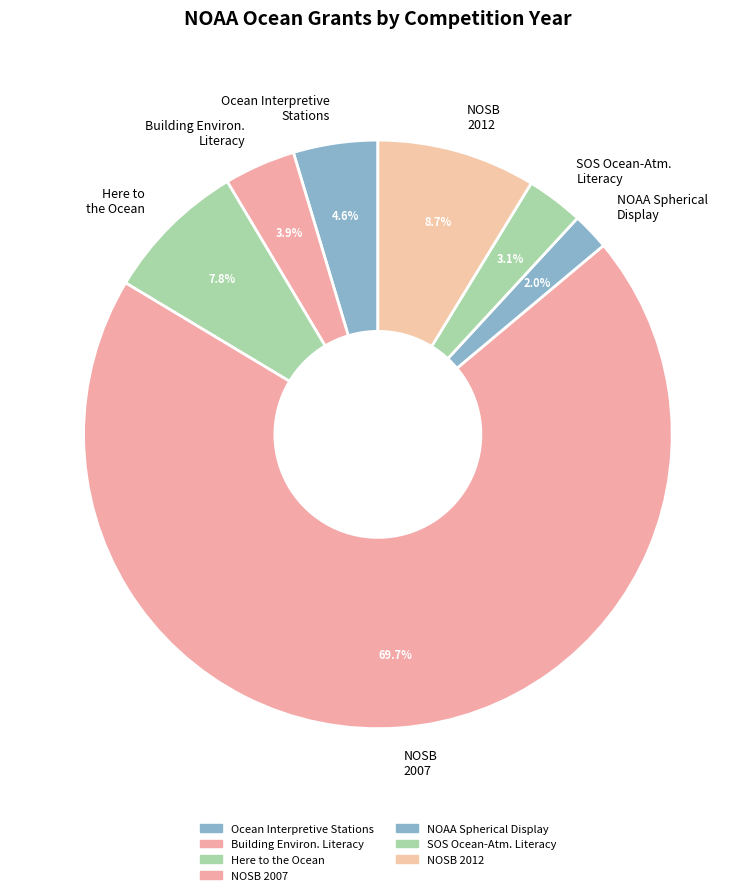

What is the largest slice in the pie chart?

NOSB 2007